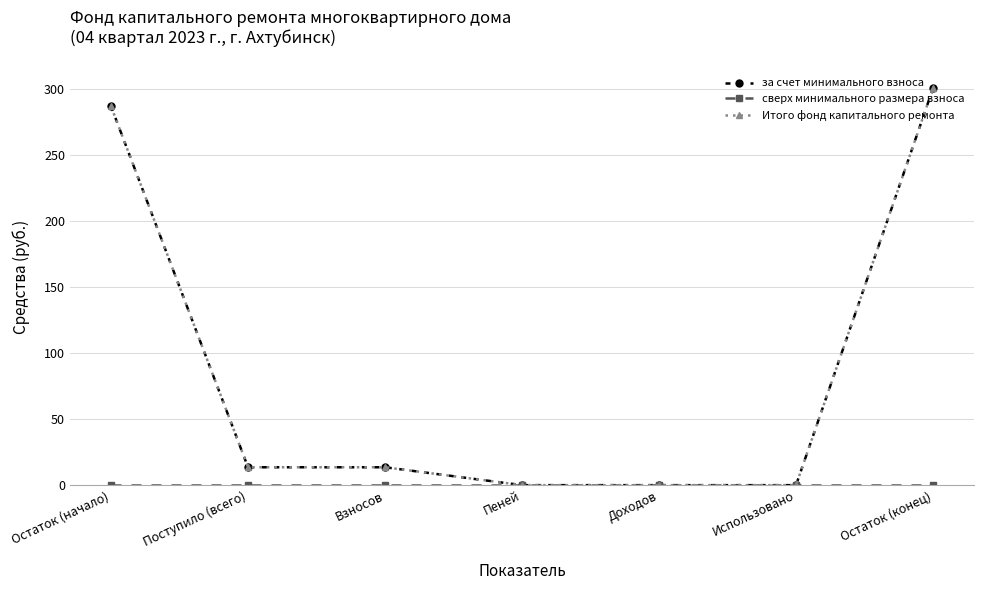

Is this an area chart (filled region under the line)?

No